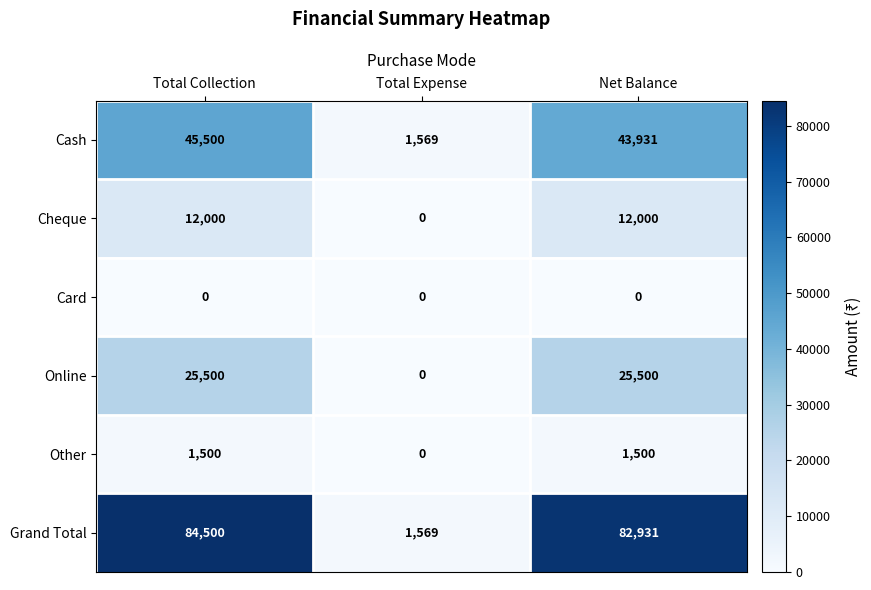

At which category is the sum across all series the highest?

Total Collection